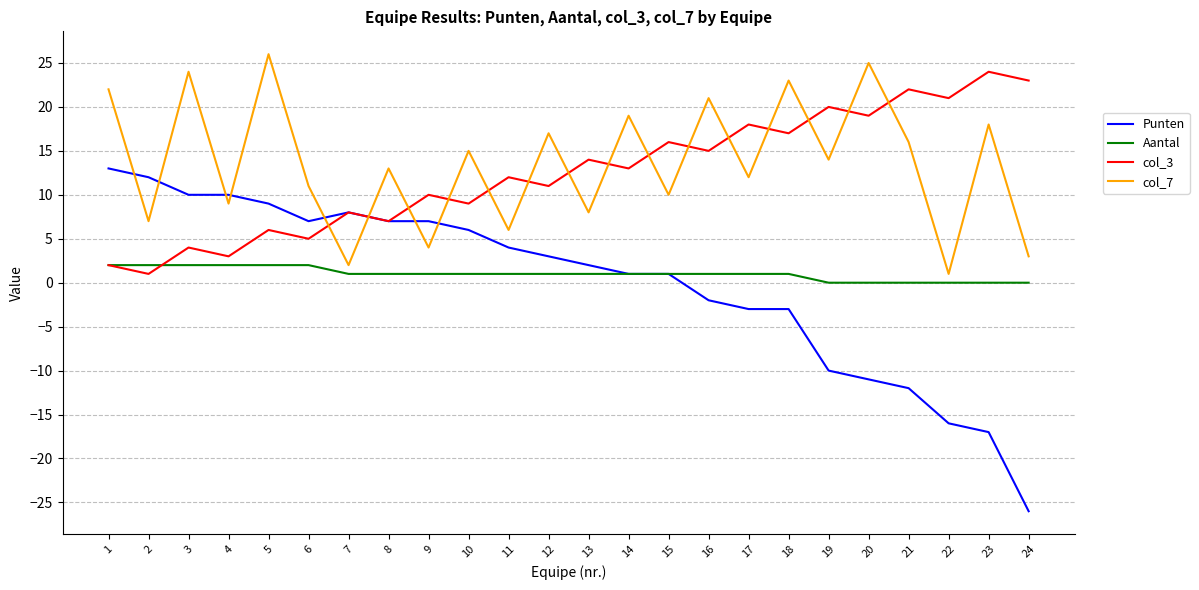

Which series ends up on top after the final intersection of col_3 and col_7?

col_3